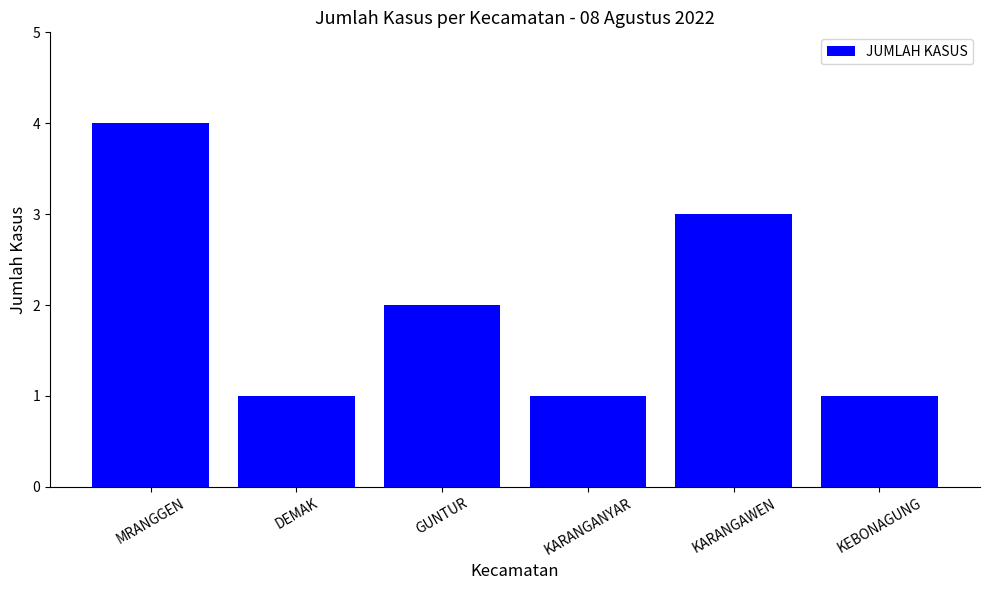

At which label does the data first exceed 2?

MRANGGEN